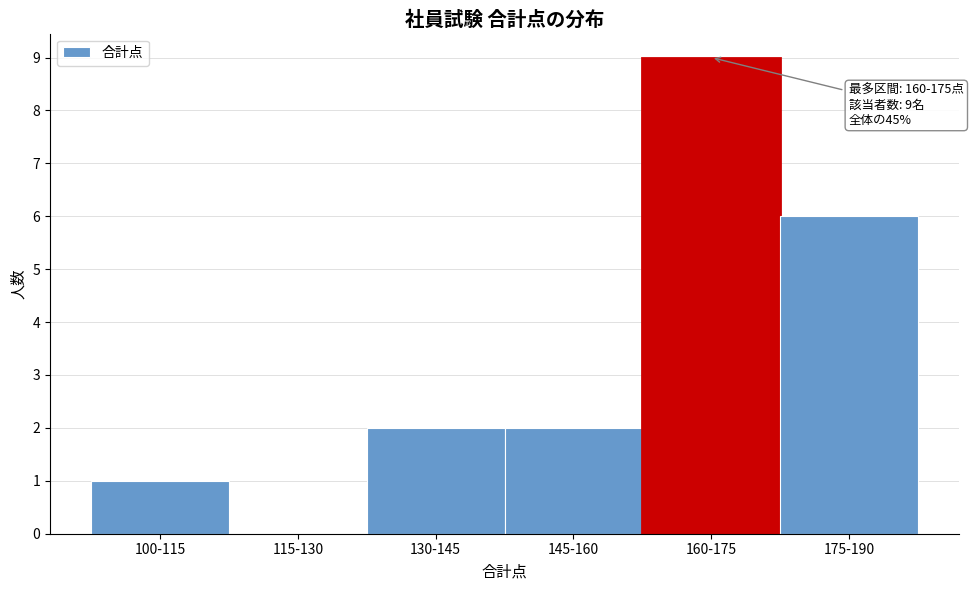

Reading right to left, extract all data points from this chart.

175-190=6	160-175=9	145-160=2	130-145=2	115-130=0	100-115=1